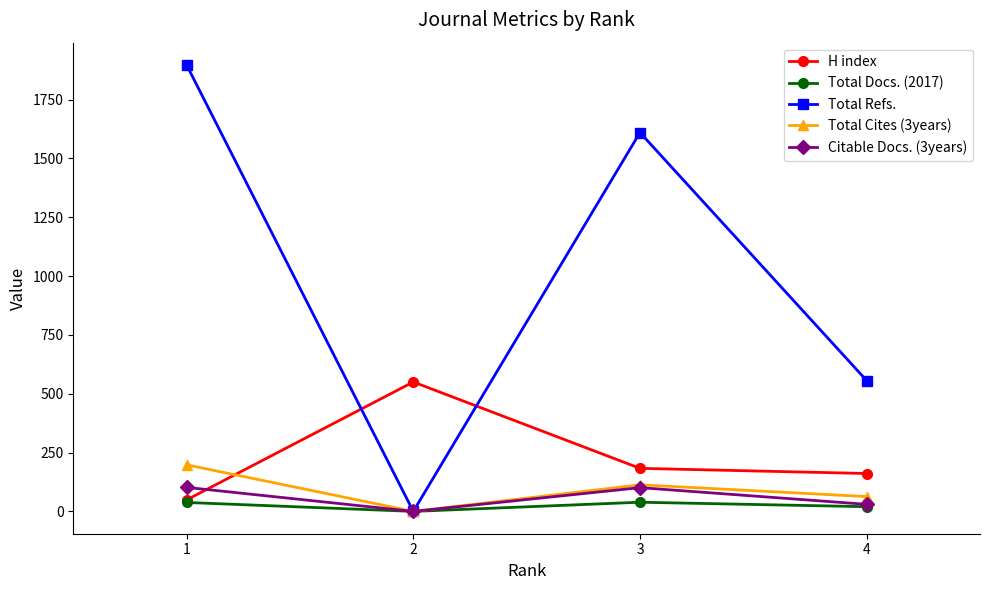

At how many categories does at least one series exceed 195?

4